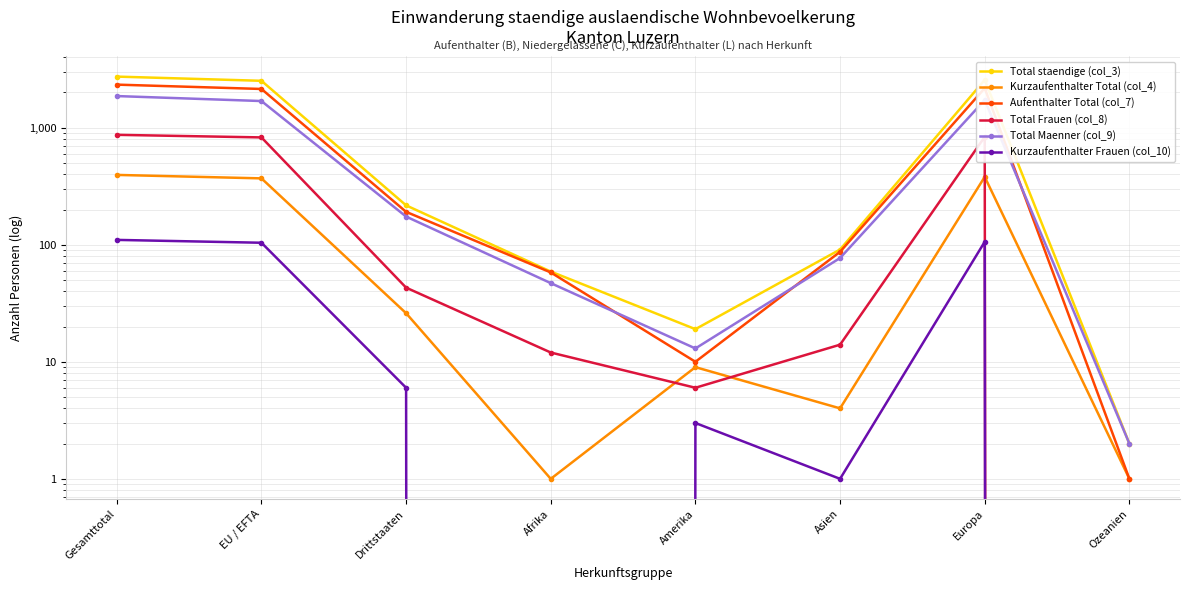

How many data points does each series have?

8